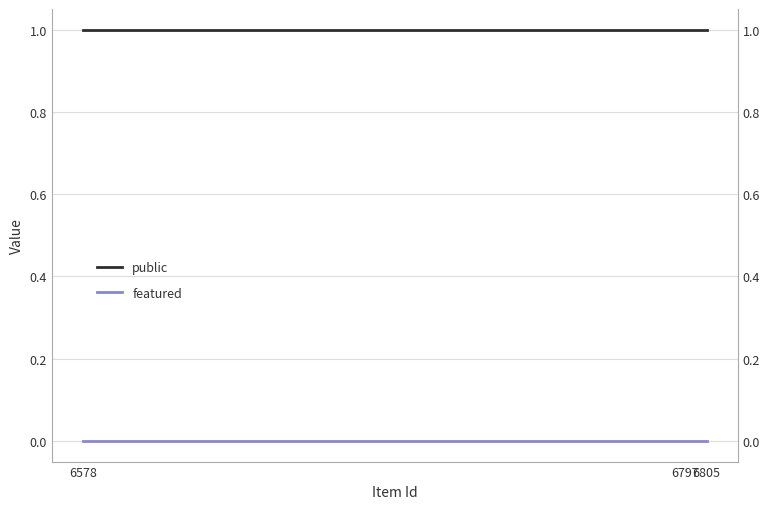

Reading right to left, list all the values displayed in this chart.

public: 1	1	1
featured: 0	0	0